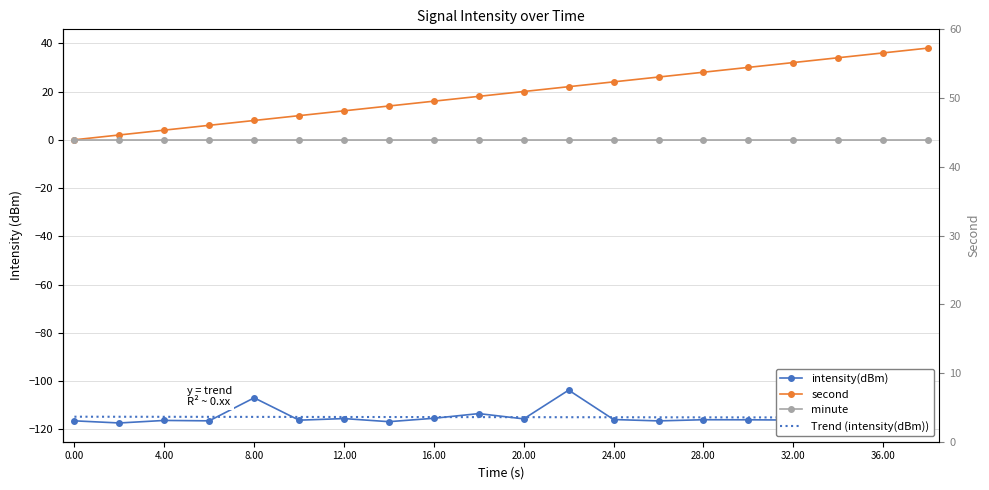

What is the sum of the intensity(dBm) values at 38 and 34?

-232.1